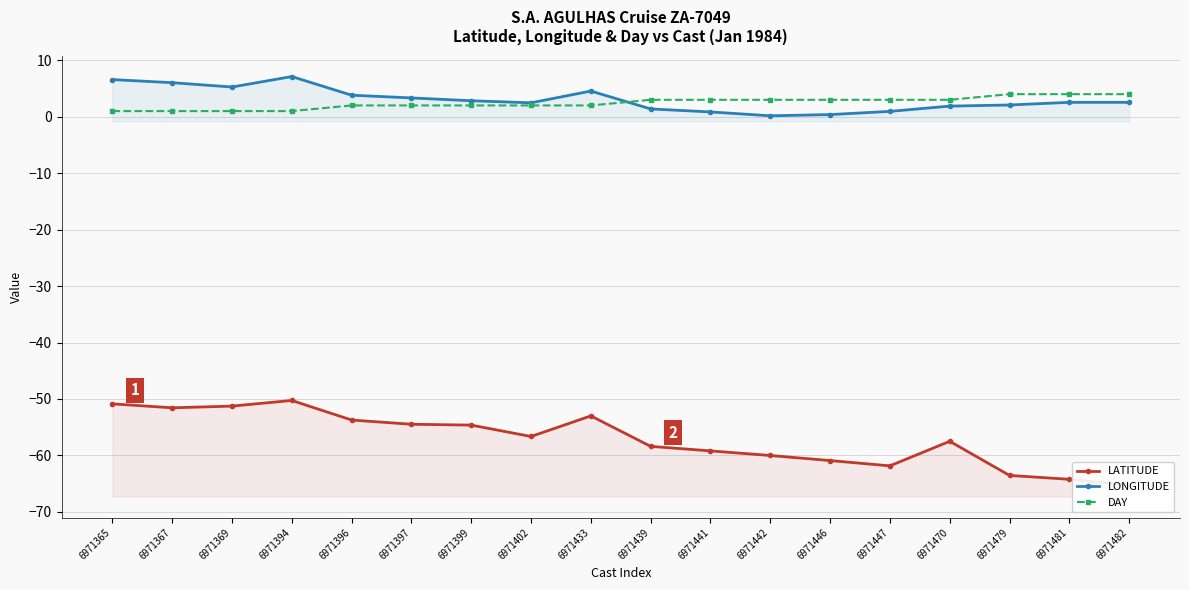

Which series has the largest range (max minus min)?

LATITUDE